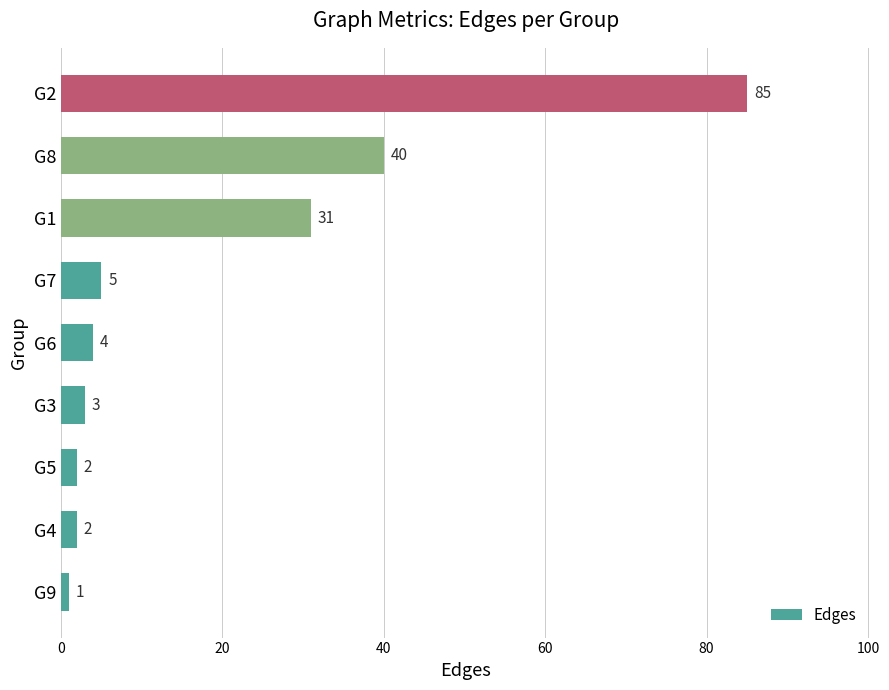

The chart shows a value of 1 at G9. True or false?

True